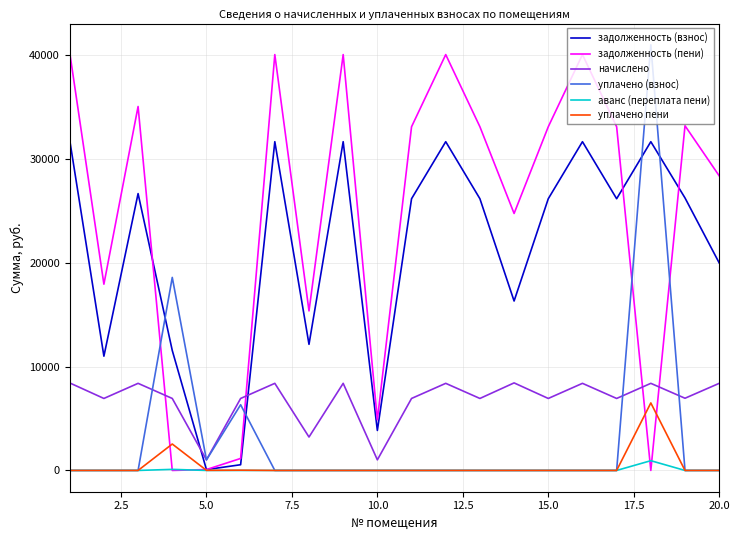

Which series has the largest total across all categories?

задолженность (пени)